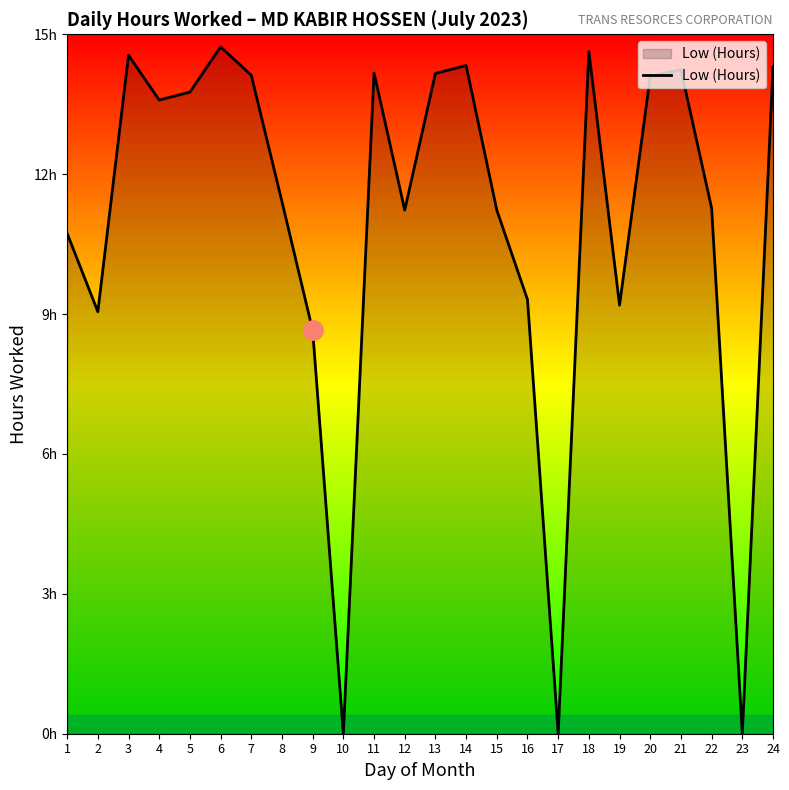

Does the chart display data point markers on the line(s)?

No